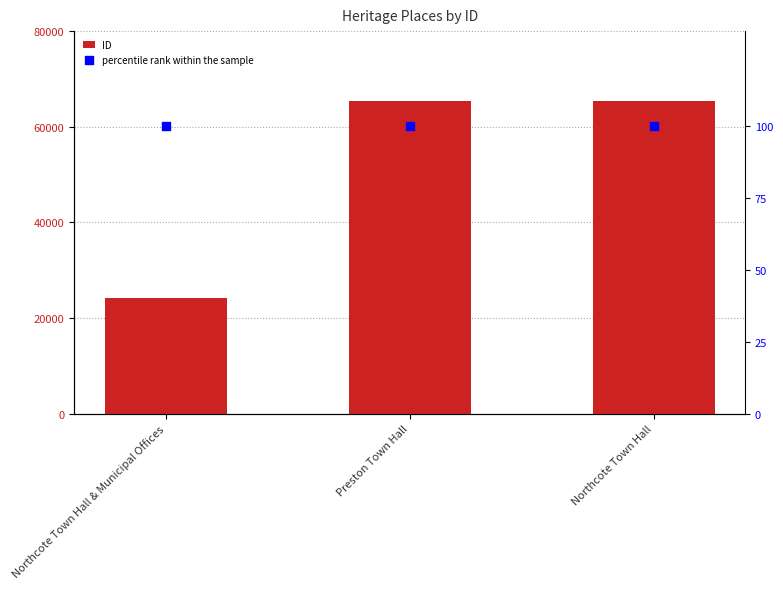

At which category is the sum across all series the highest?

Northcote Town Hall